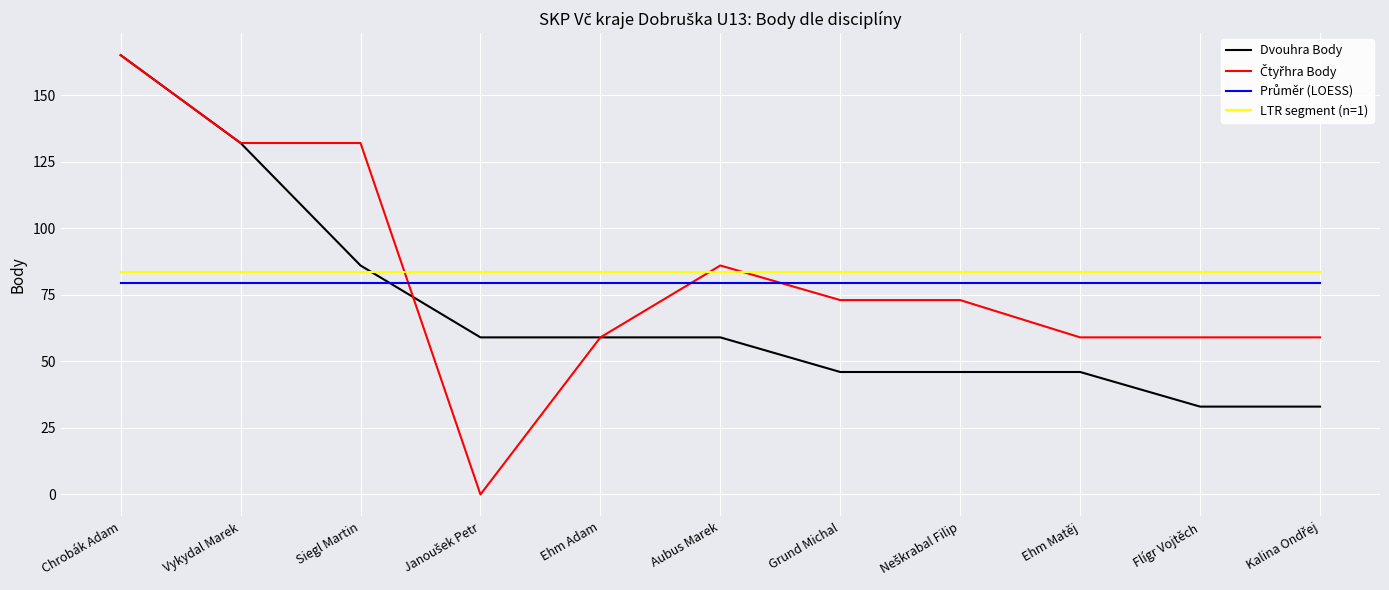

Is this an area chart (filled region under the line)?

No